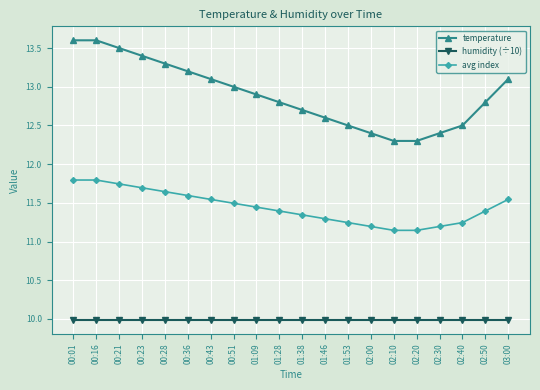

True or false: temperature and avg index cross at least once.

False